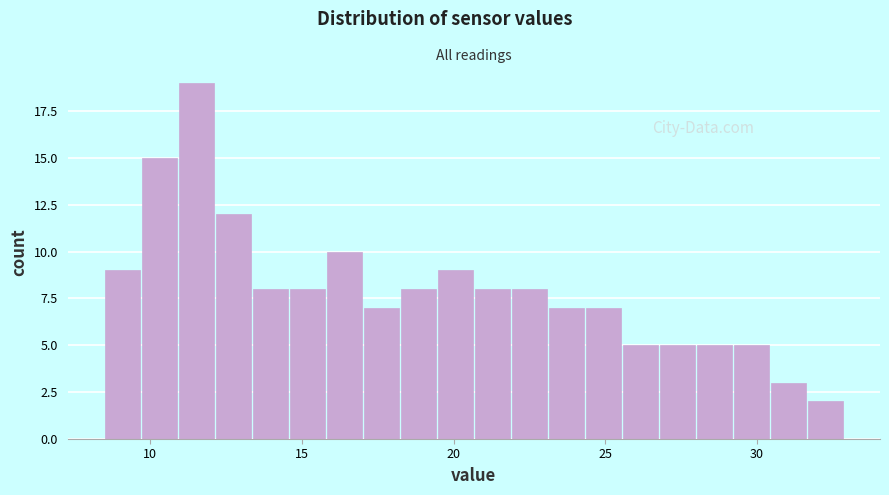

Read against the x-axis, roughly where is the centre of the tallest bar?

11.5